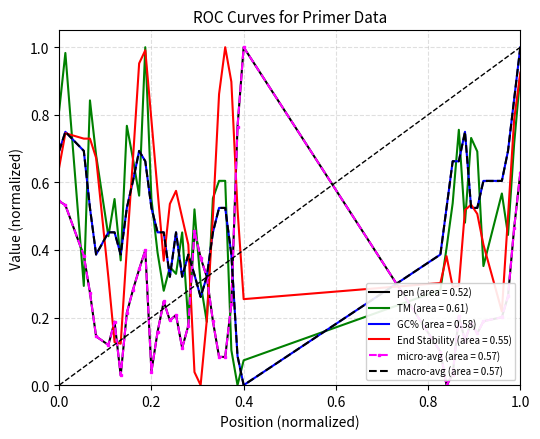

What is the difference between the second highest and second lowest values in the micro-avg (area = 0.57) series?

0.7